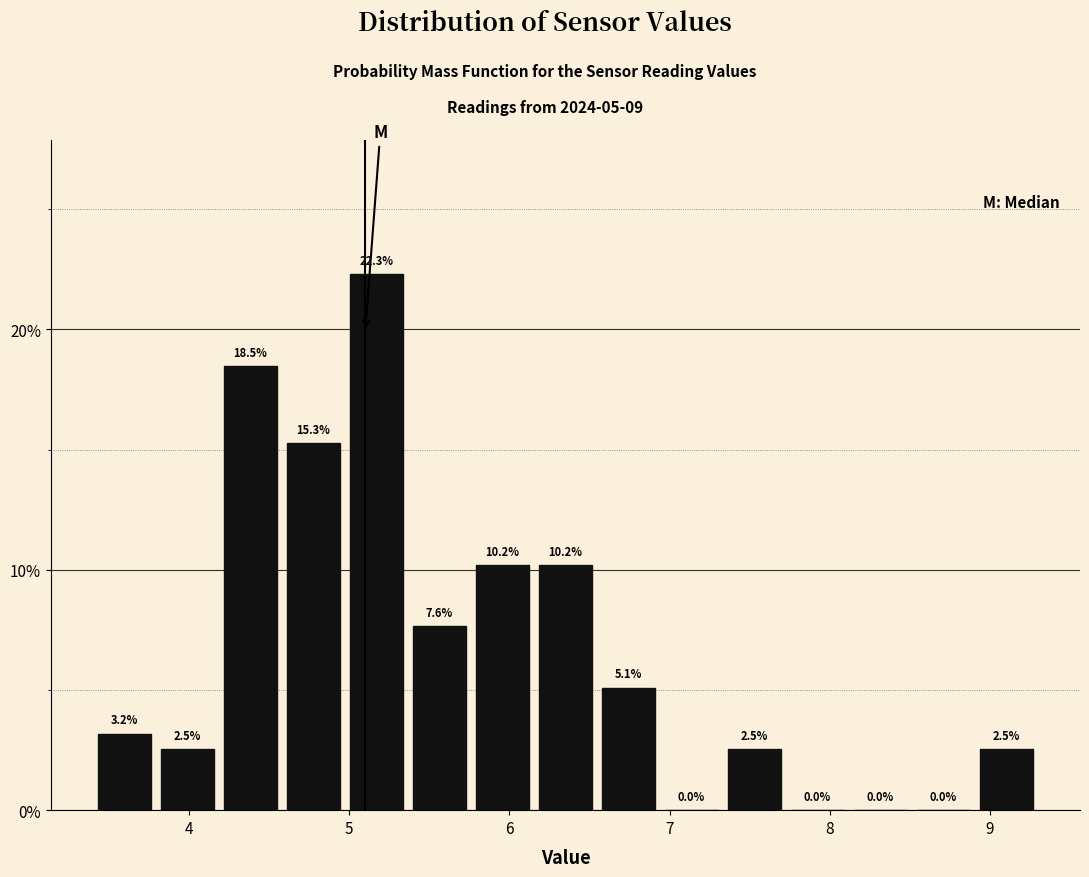

Read against the x-axis, roughly where is the centre of the tallest bar?

5.2